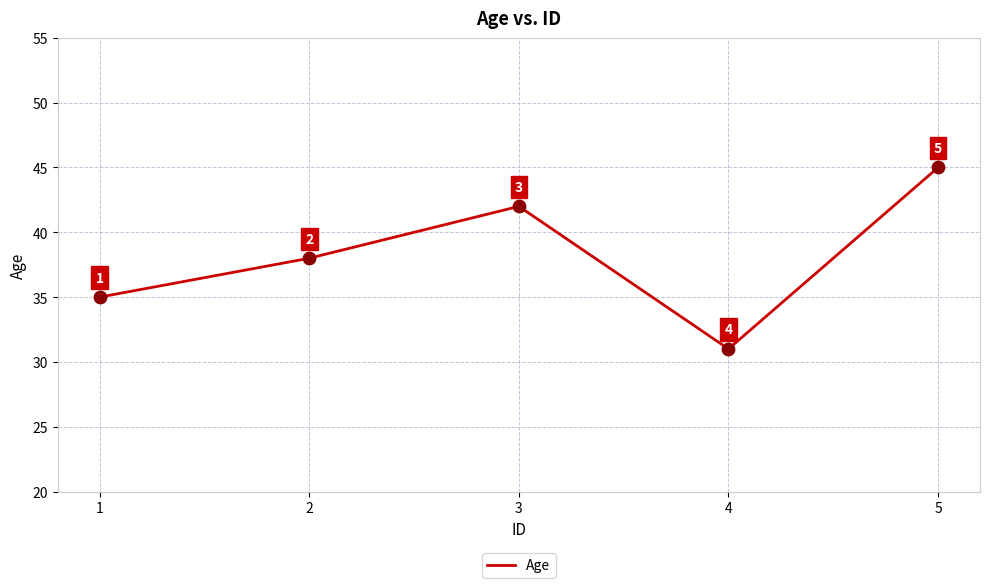

Which has a higher value, 4 or 2?

2